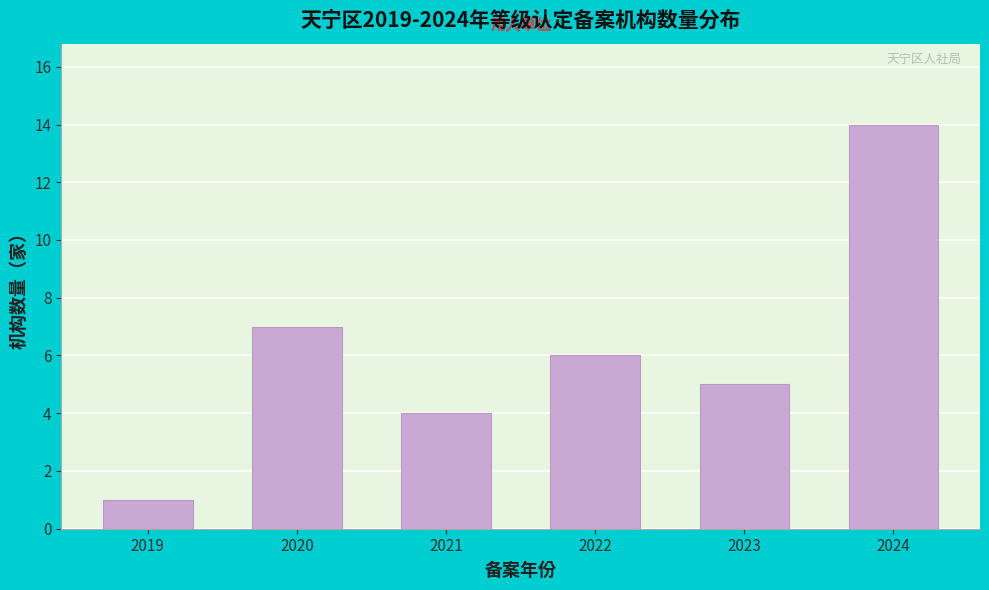

Reading right to left, extract all data points from this chart.

2024=14	2023=5	2022=6	2021=4	2020=7	2019=1